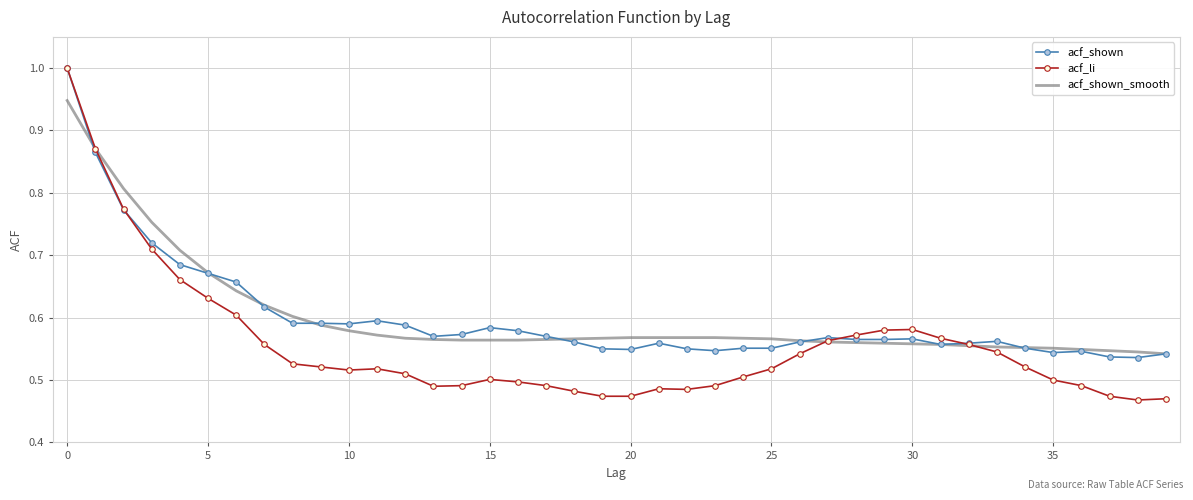

What is the greatest value displayed?

1.0